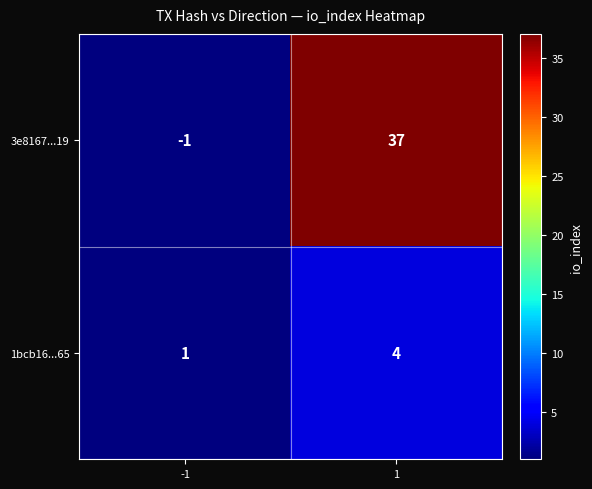

Is it true that 3e8167...19 equals 23 at 1?

False